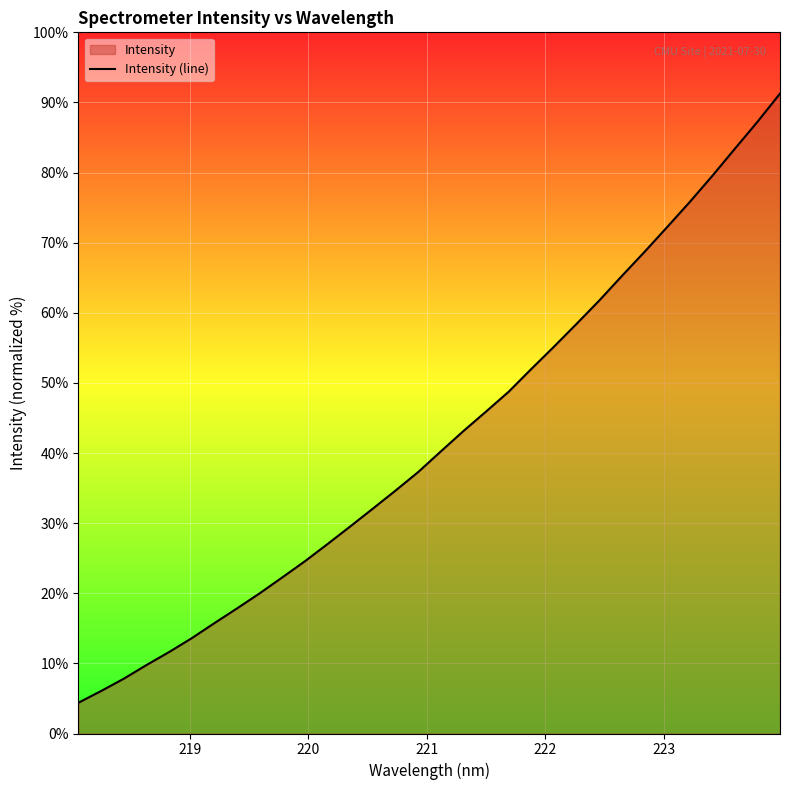

How many lines are shown in the chart?

1